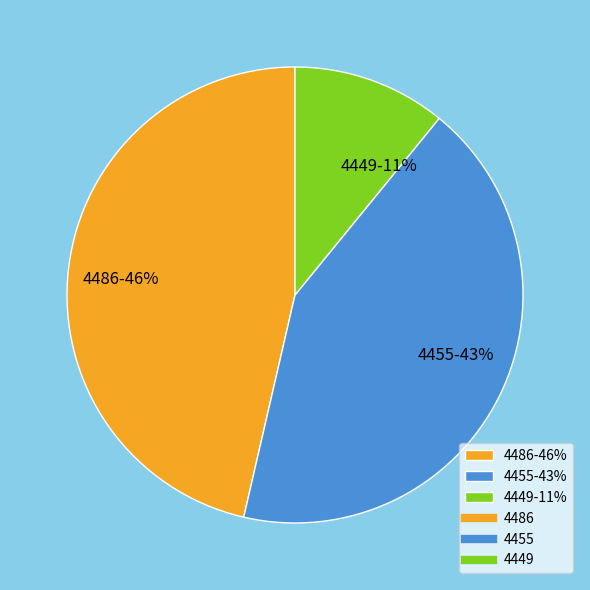

Count the number of slices in the pie.

3